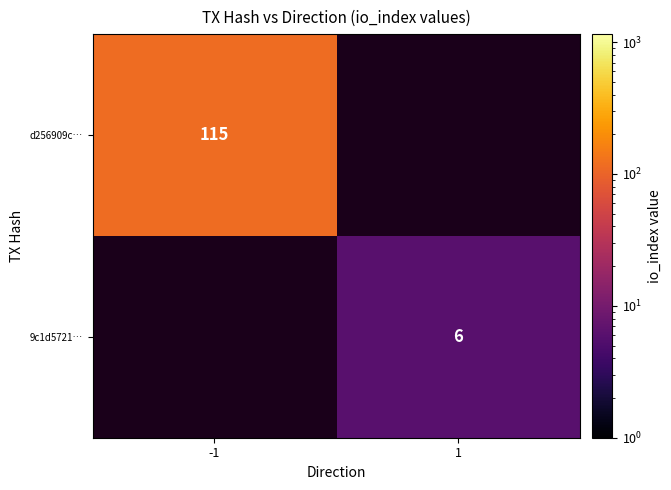

Is the value of d256909c… at -1 greater than the value of 9c1d5721… at 1?

Yes